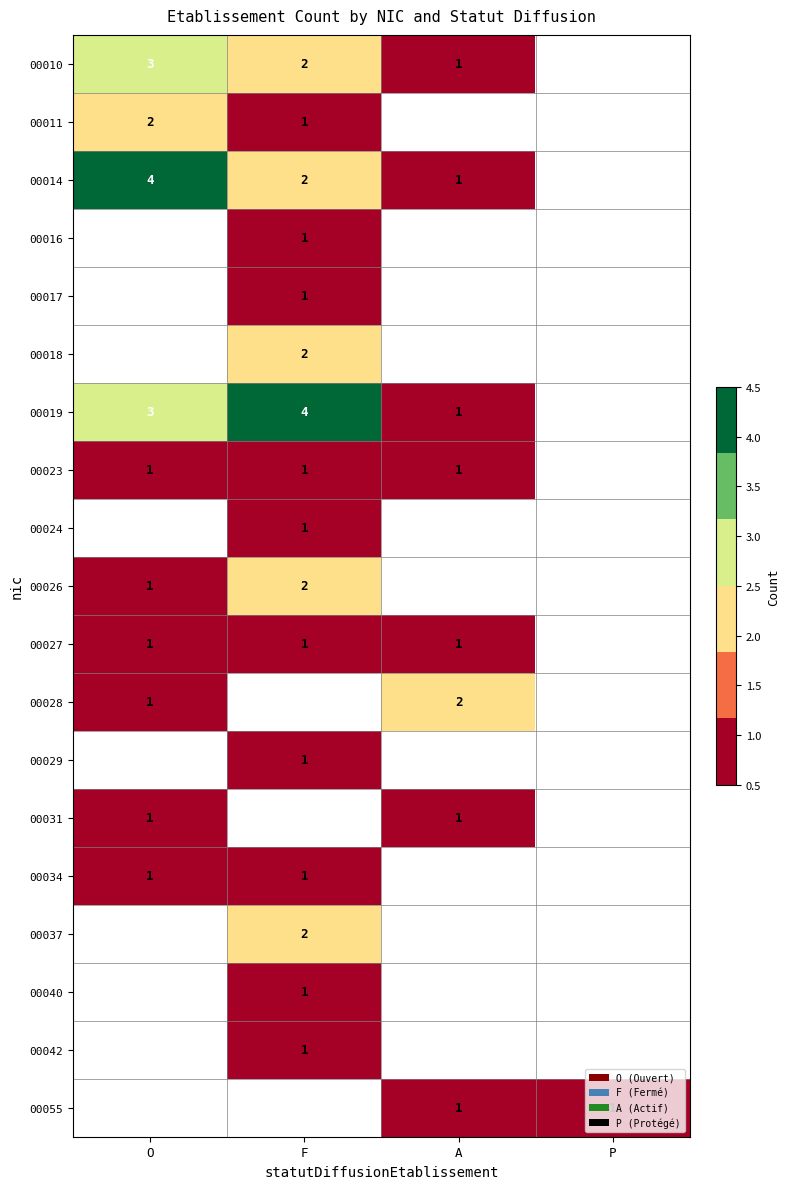

The value of 00019 at F is 4. True or false?

True